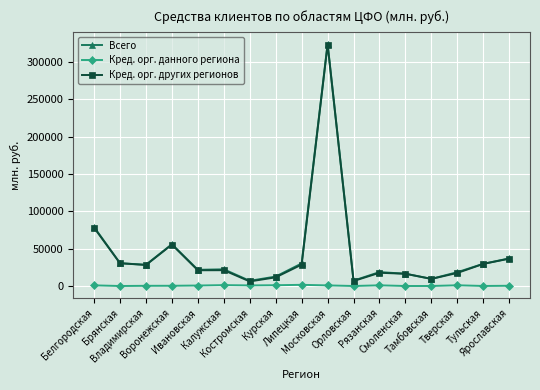

What are all the series names shown in the legend?

Всего, Кред. орг. данного региона, Кред. орг. других регионов